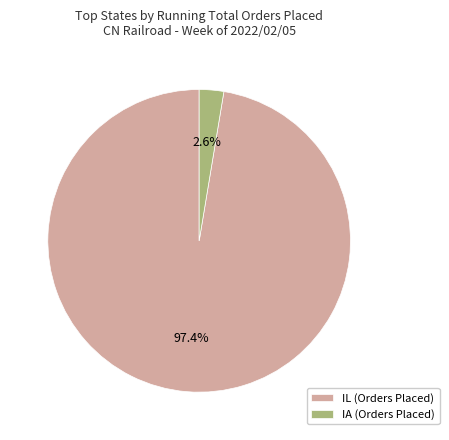

What is the largest slice in the pie chart?

IL (Orders Placed)